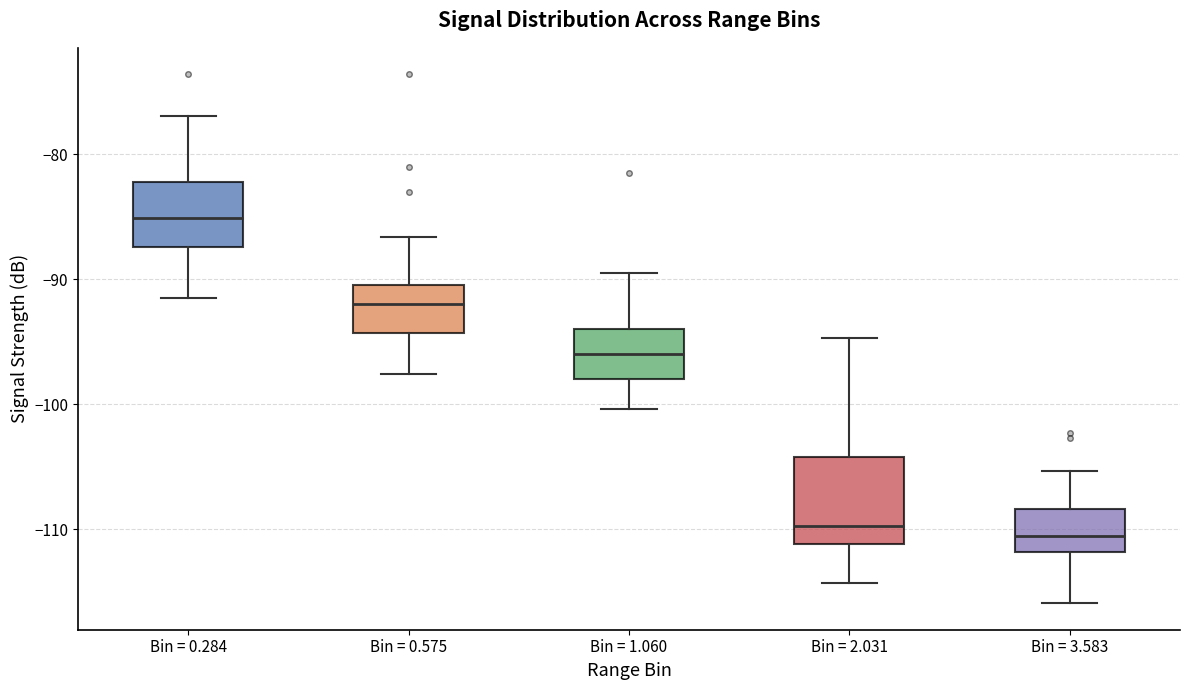

Comparing the boxes themselves (not the whiskers), which one is the tallest?

Bin = 2.031